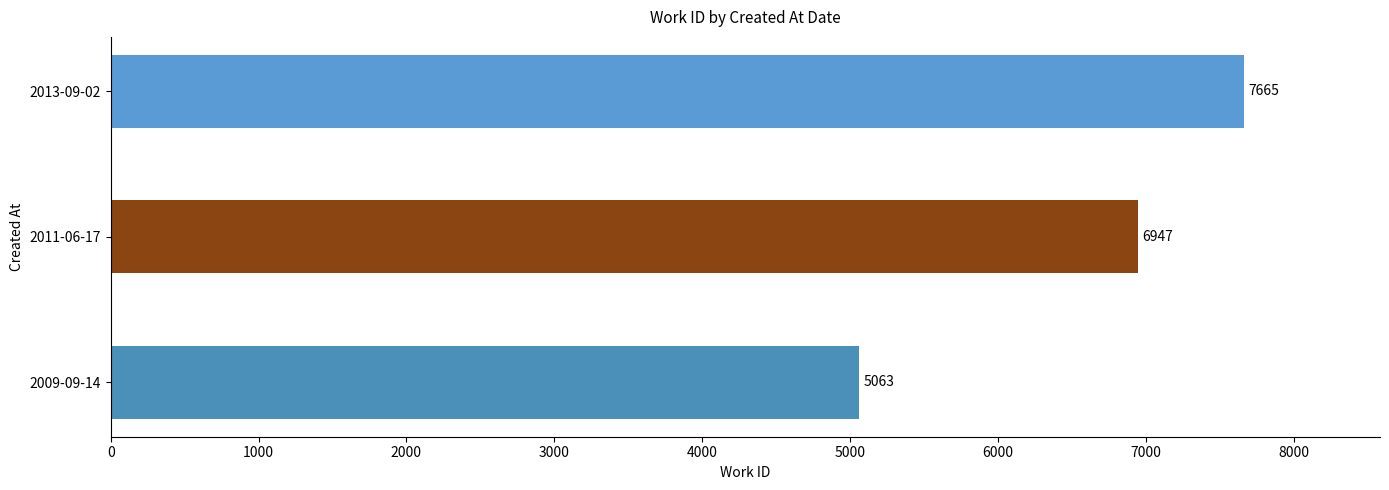

What is the ratio of the value at 2013-09-02 to the value at 2011-06-17?

1.1